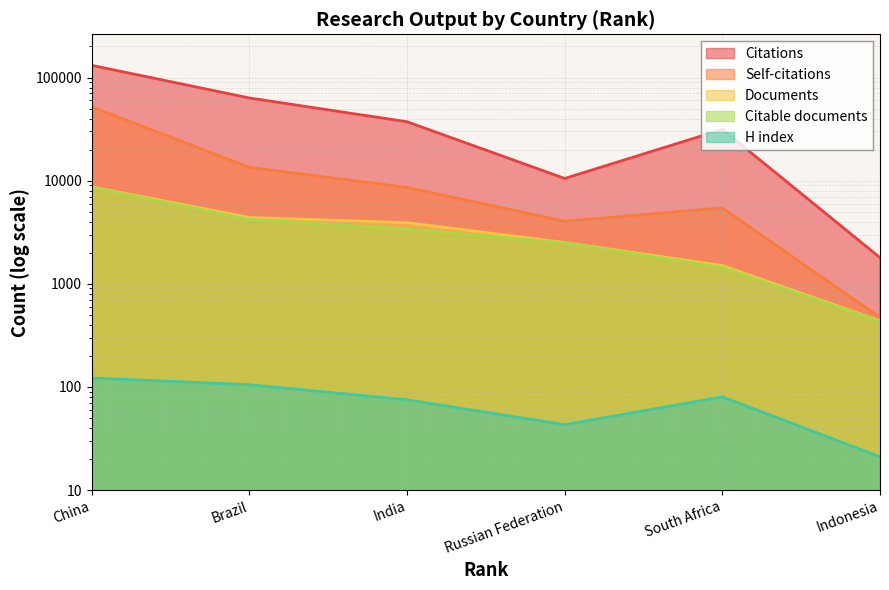

How many data points in Documents are less than 3912?

3